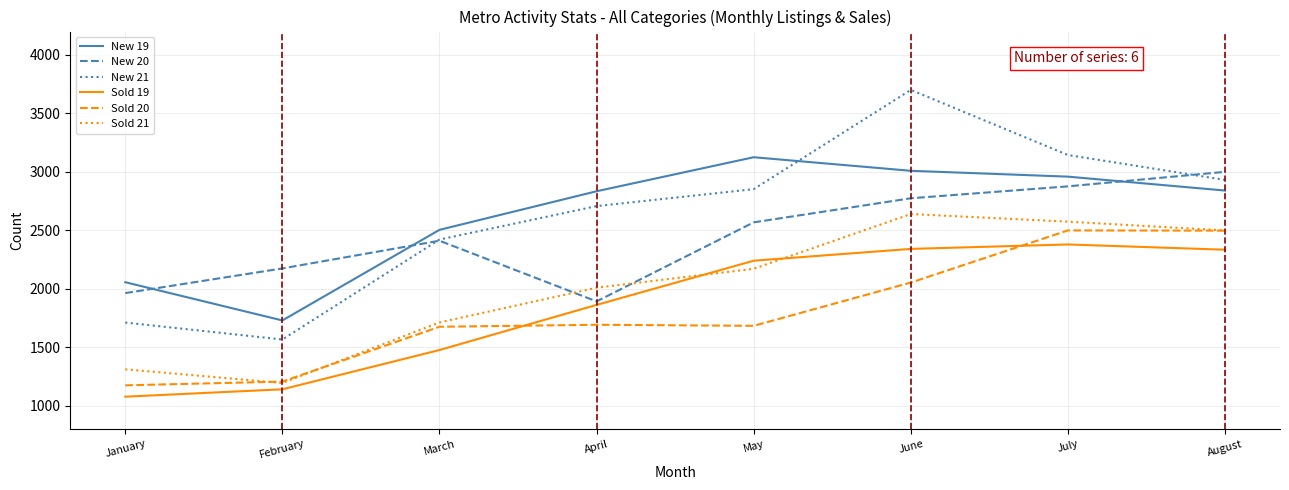

What is the total value across all series at July?

16431